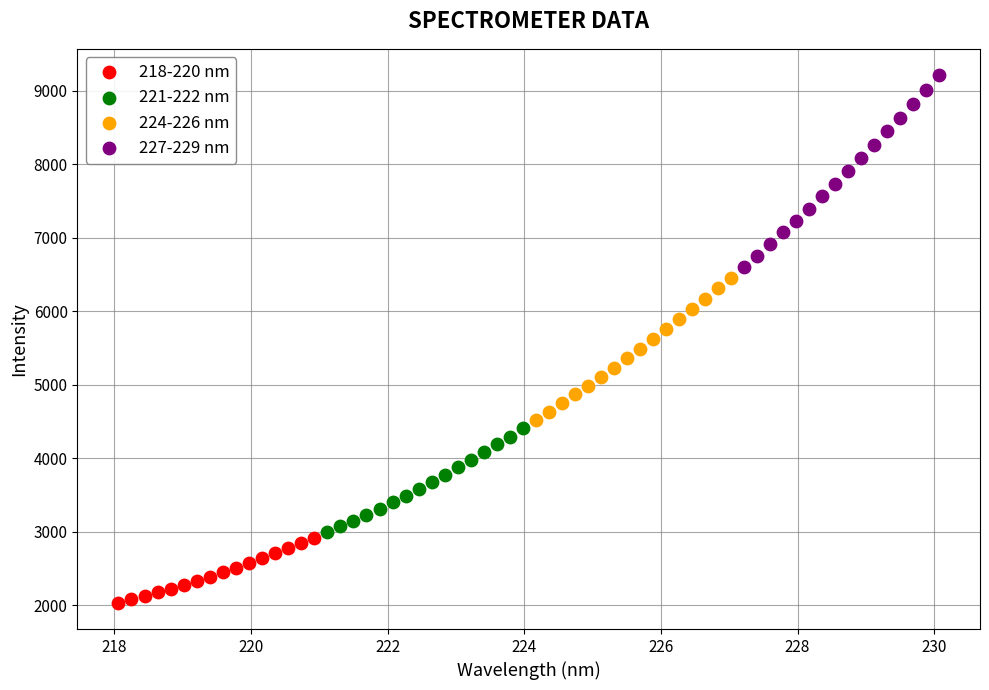

Which series reaches the minimum Y coordinate?

218-220 nm